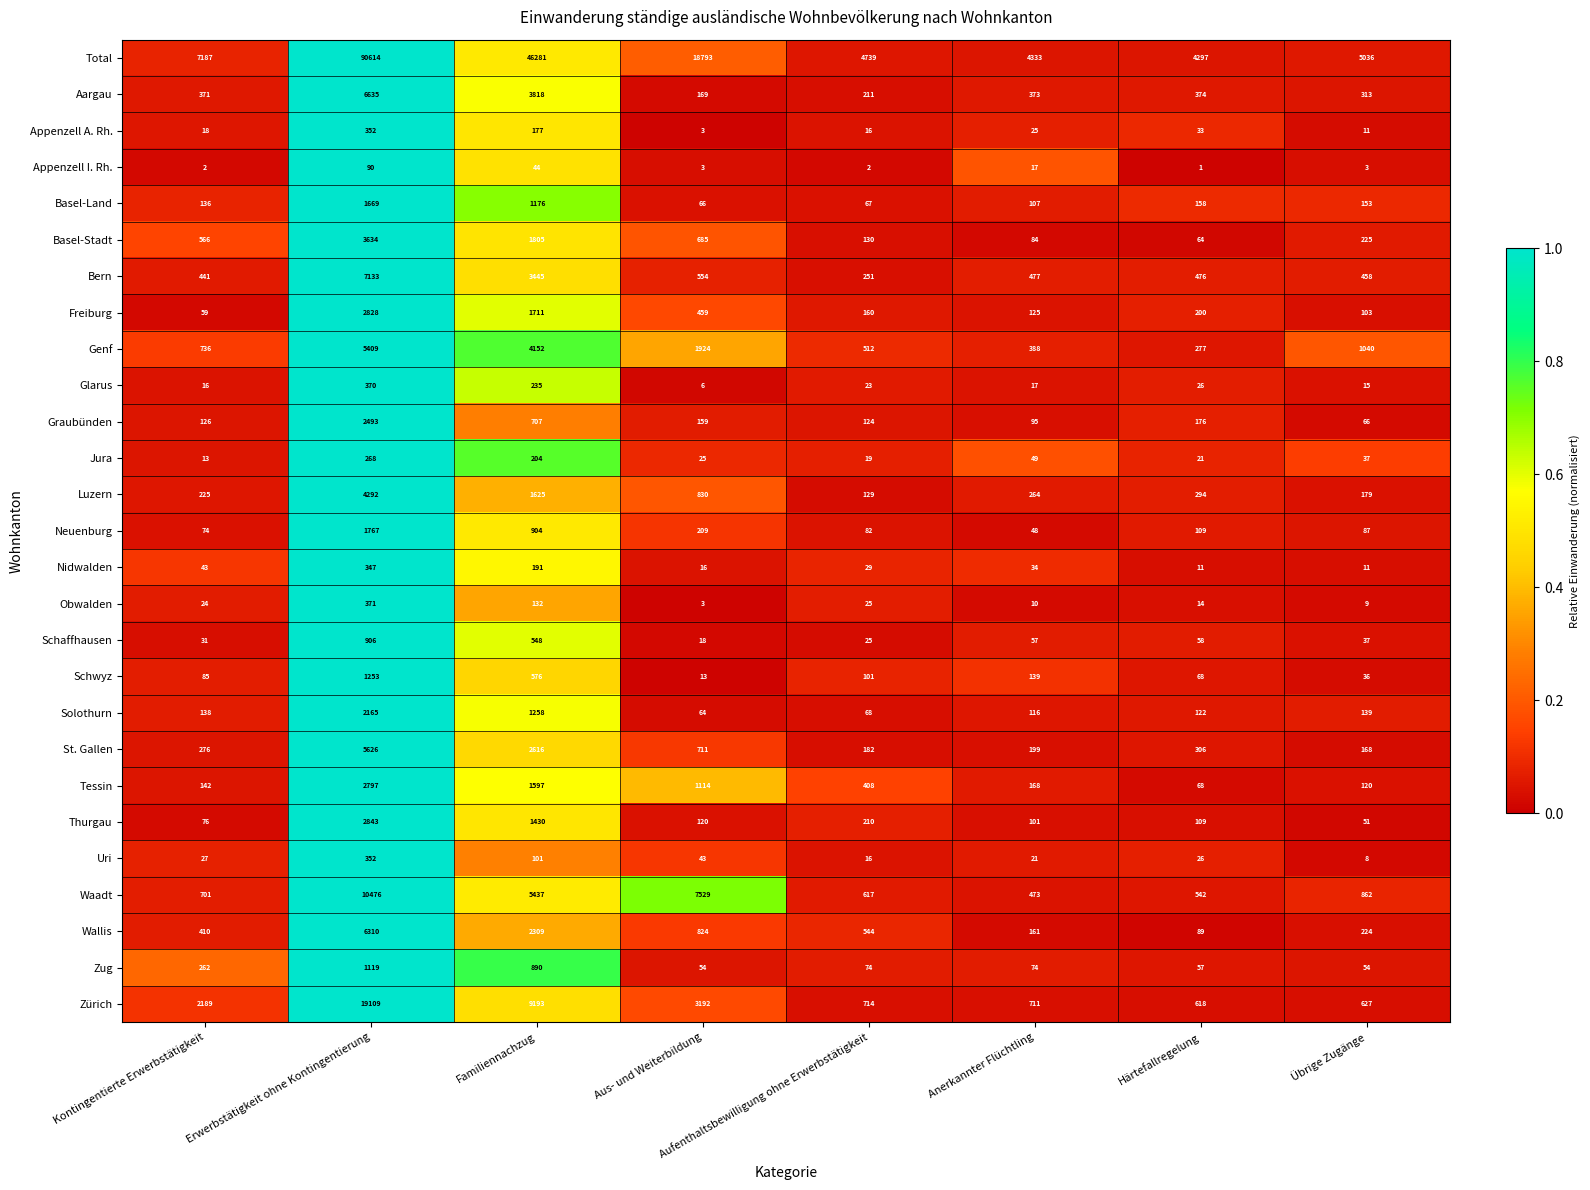

What is the average value of the Wallis series?

1359